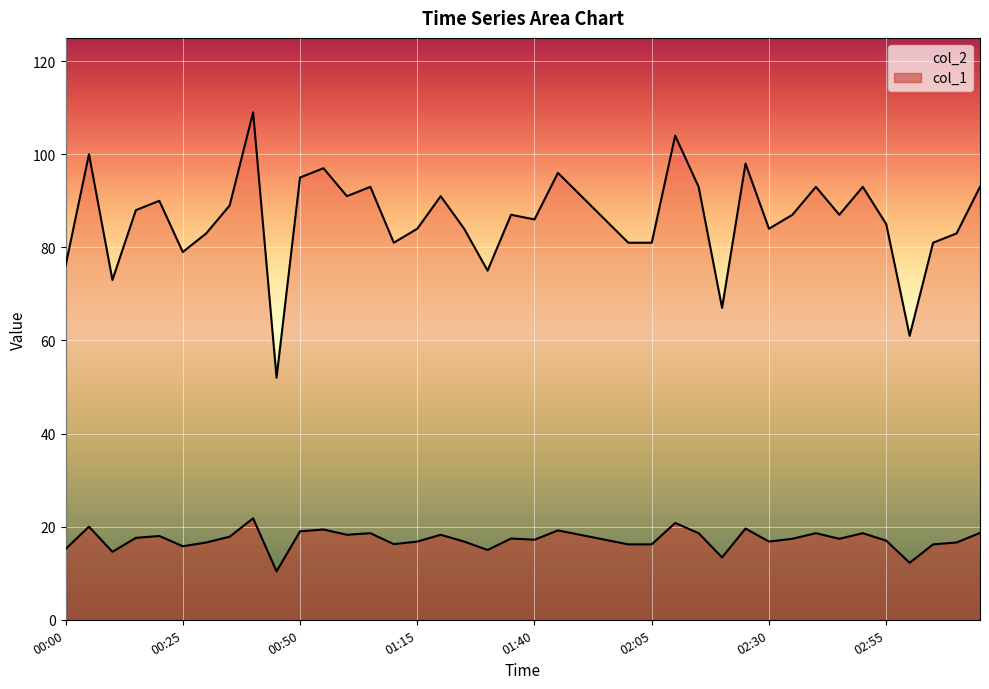

What is the label of the 31st point from the left?

02:30